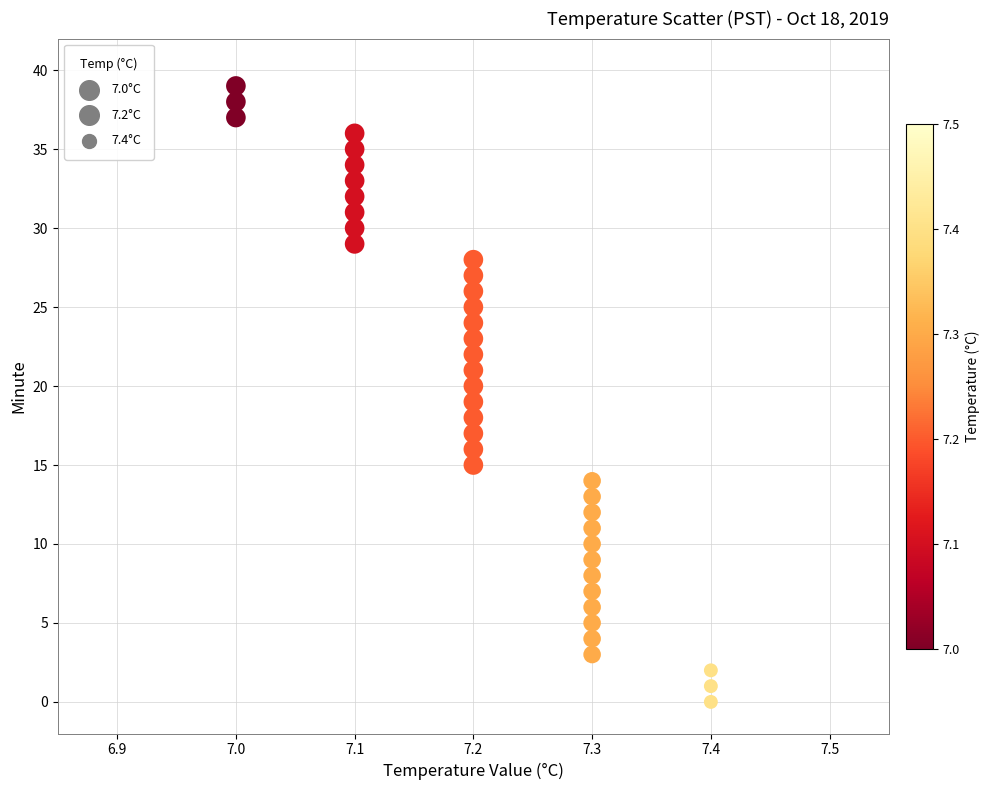

What is the range of Y values (max minus min)?

39